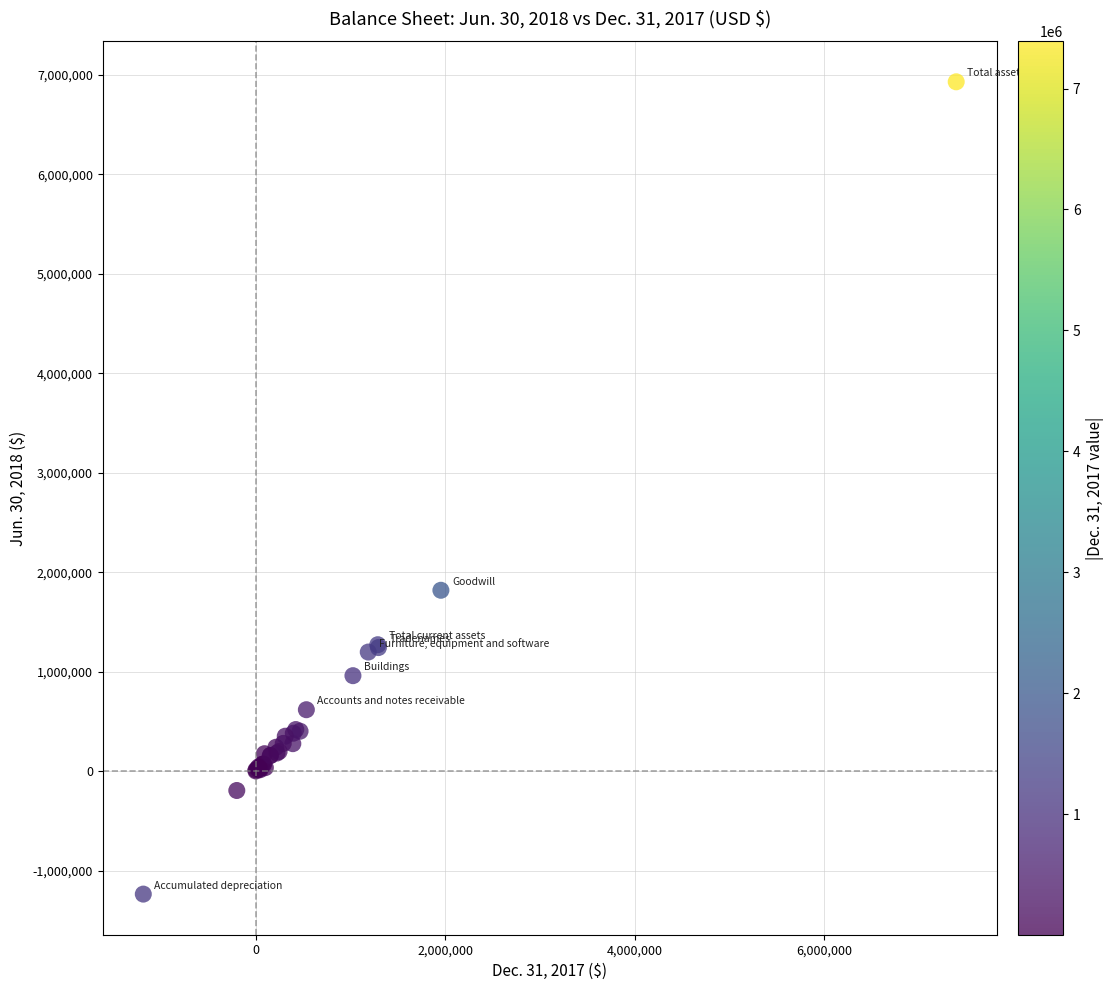

What Y value in the scatter plot is closest to 2847583?

1819006